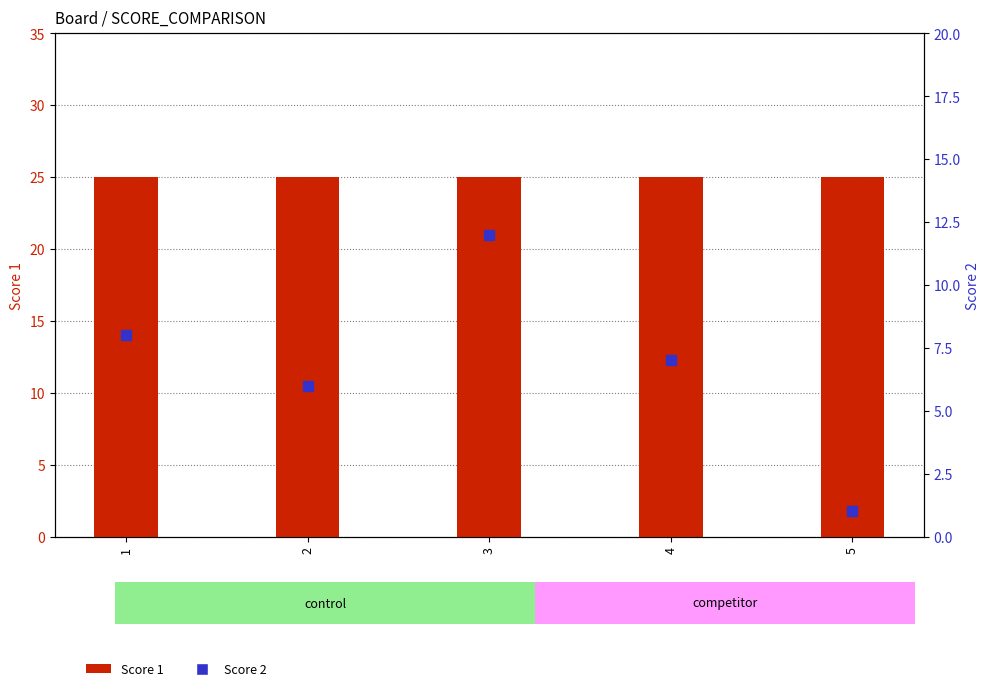

Which series has the largest Y range (max minus min)?

Score 2